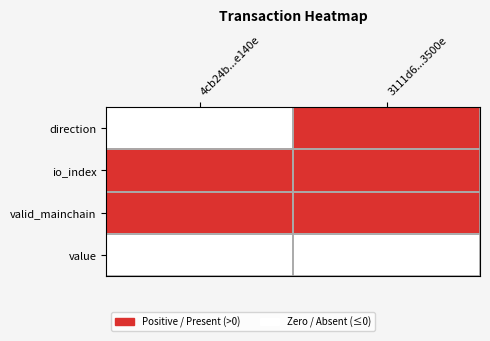

What is the difference between the highest and lowest values at 4cb24b...e140e?

1